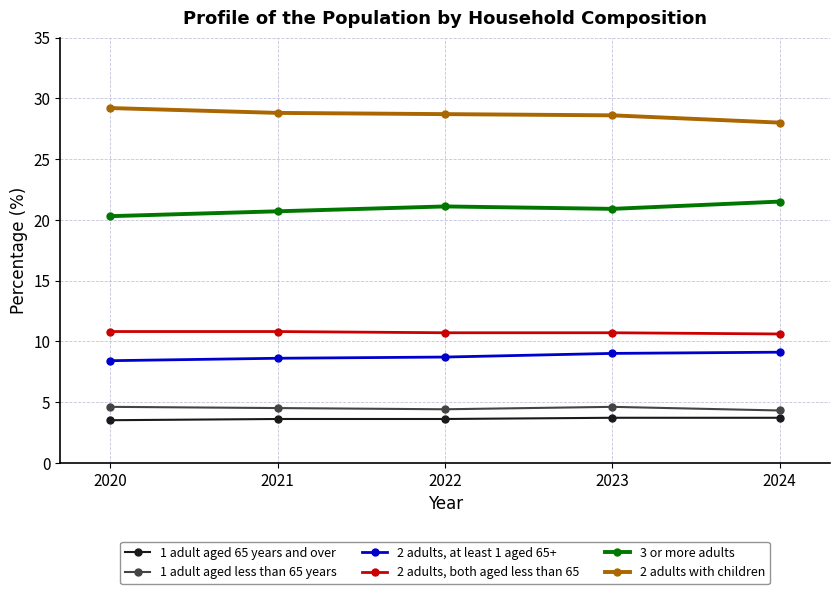

True or false: 1 adult aged 65 years and over and 2 adults, both aged less than 65 cross at least once.

False